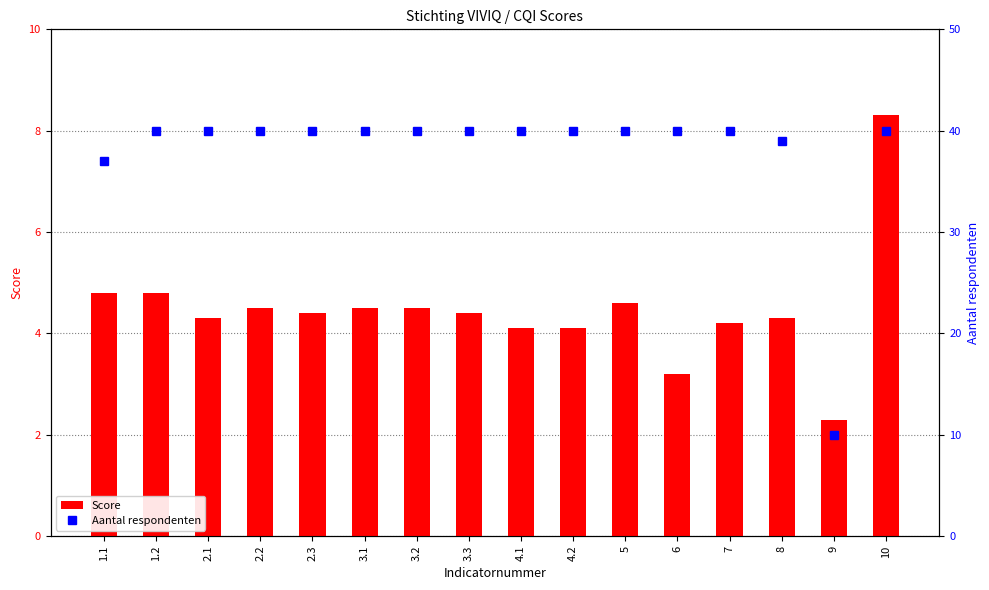

Which series has the widest spread of values?

Aantal respondenten